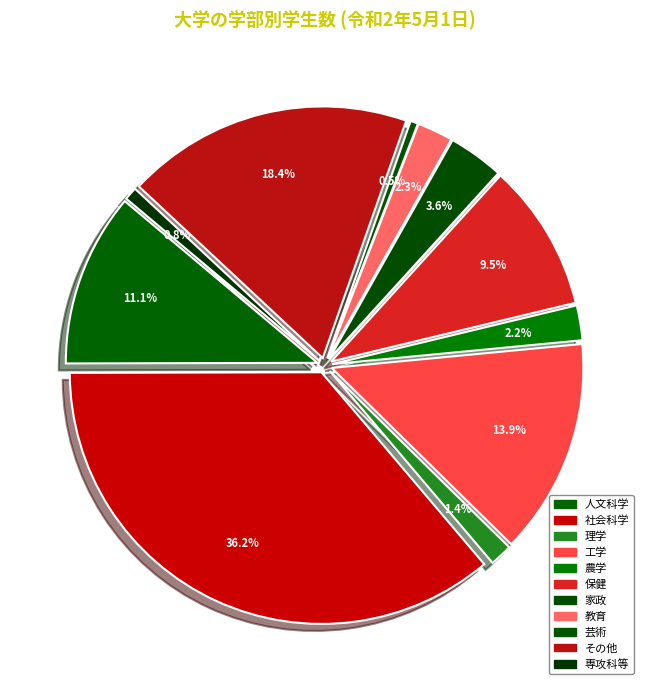

How many slices are in this pie chart?

11